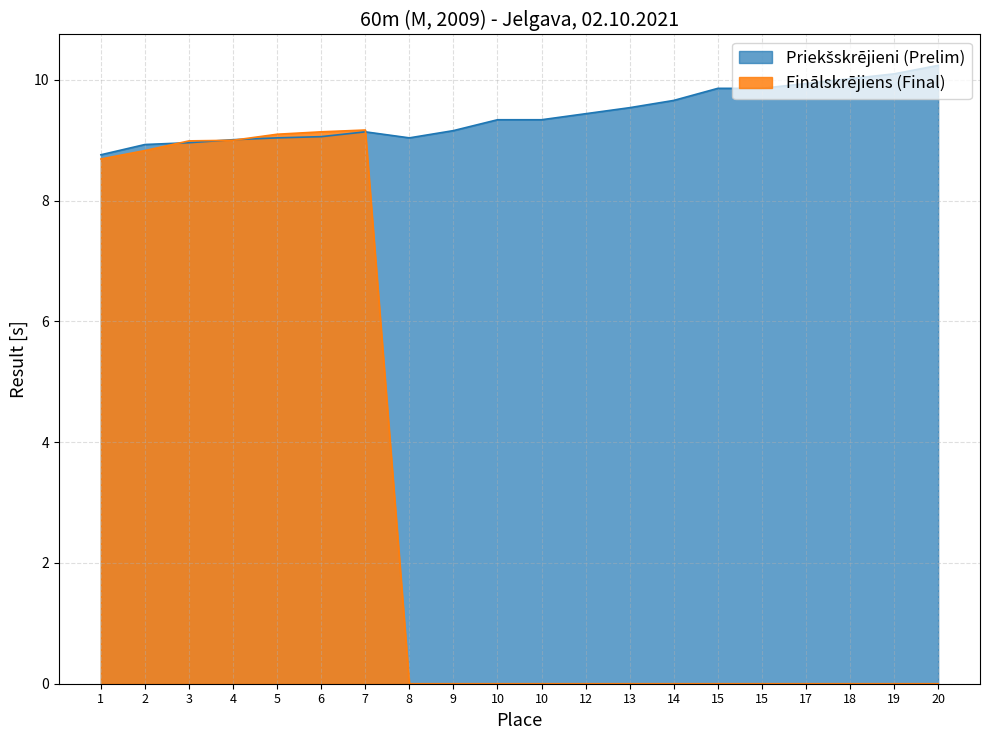

Does the chart have visible grid lines?

Yes